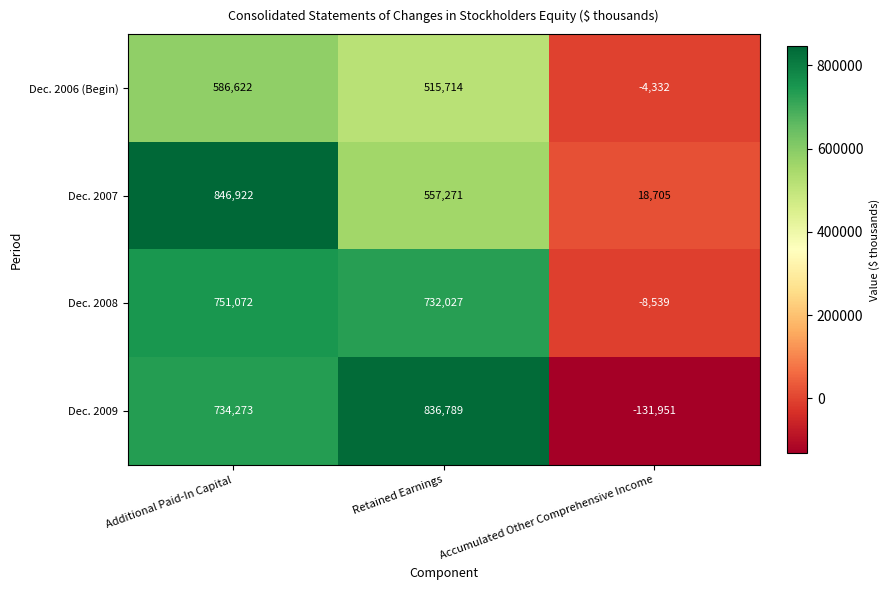

Which series has the widest spread of values?

Dec. 2009